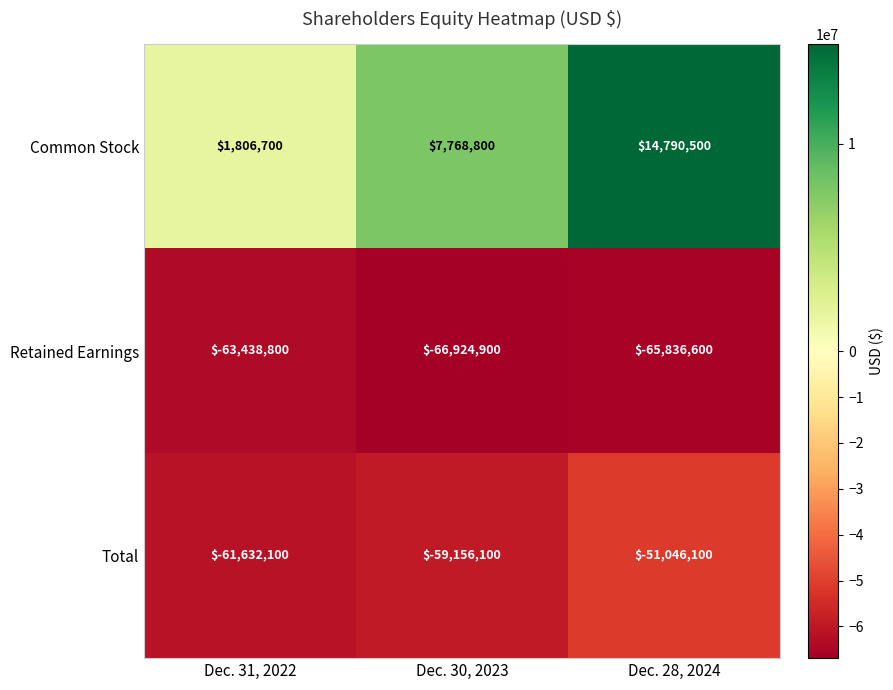

True or false: Common Stock has a value of 1806700 at Dec. 31, 2022.

True